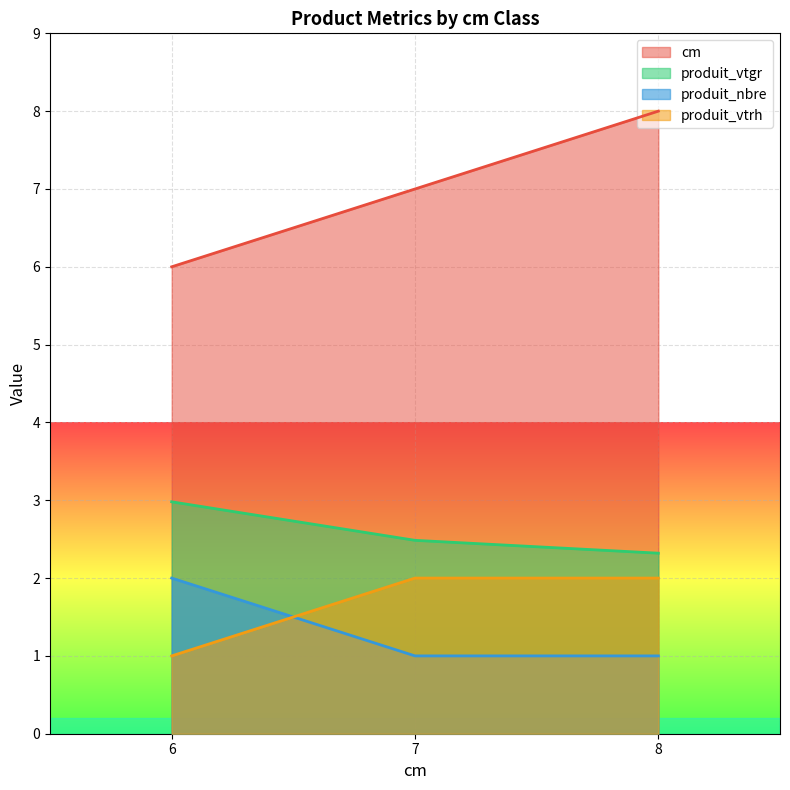

Which label corresponds to the largest value in the chart?

8